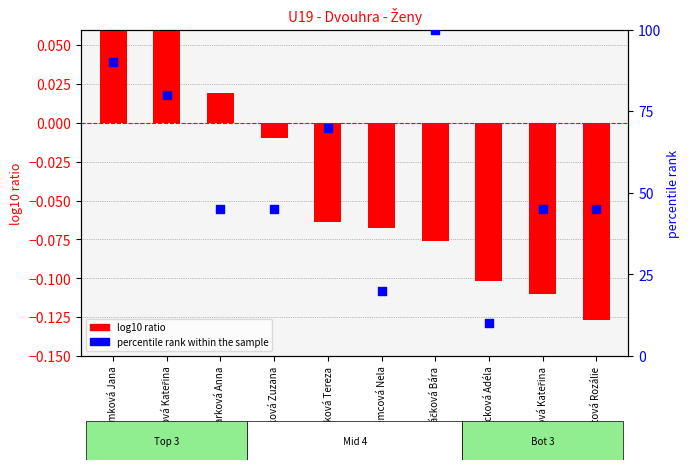

Which series has the largest total across all categories?

percentile rank within the sample